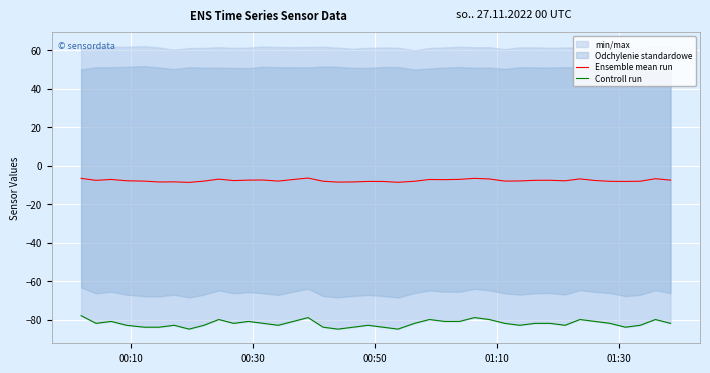

How many values in the Controll run series are below -82?

17